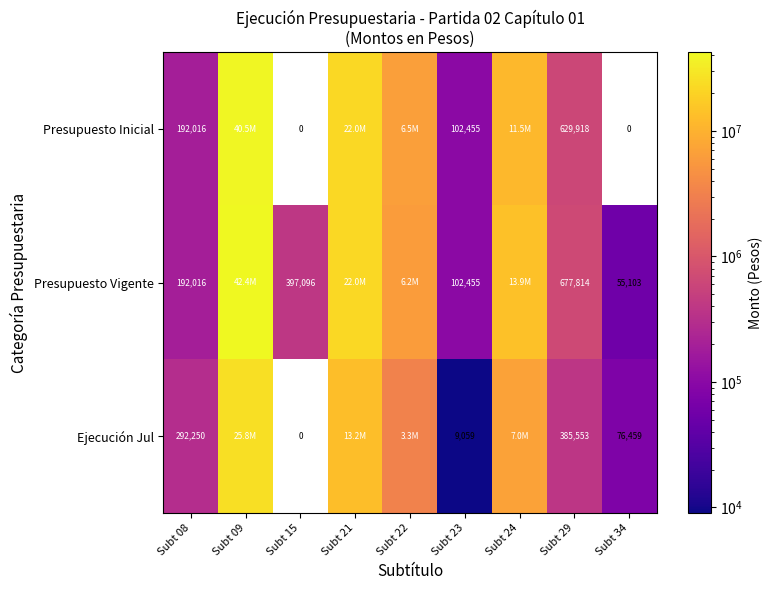

Is the value of Presupuesto Inicial at Subt 29 greater than the value of Ejecución Jul at Subt 08?

Yes